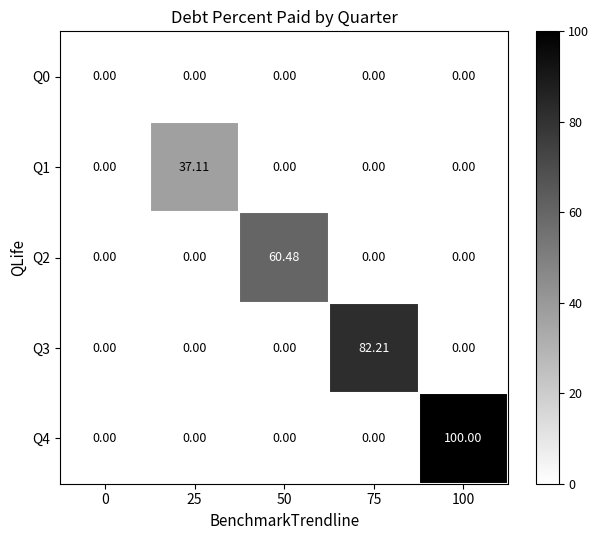

At how many categories does at least one series exceed 38?

3